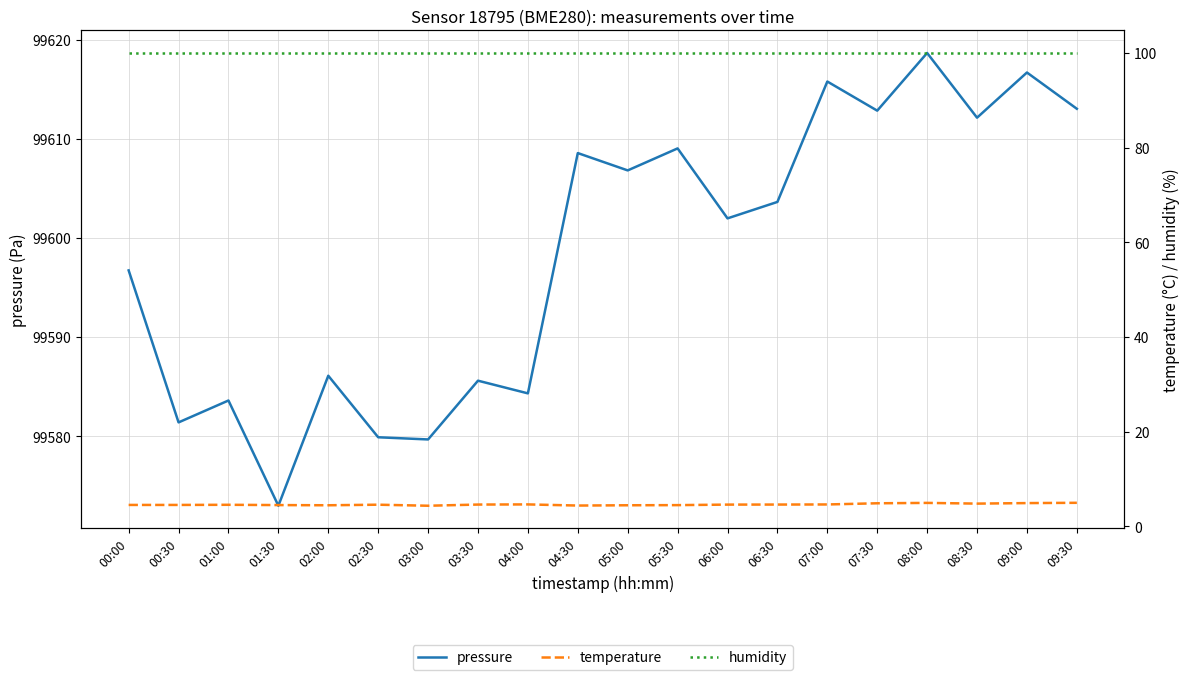

What is the lowest value of the humidity series?

100.0